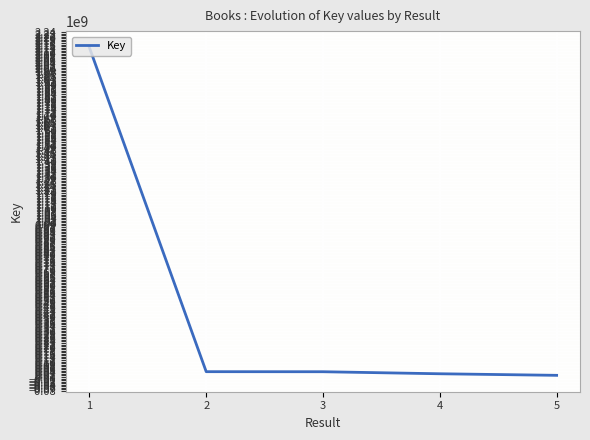

True or false: there are more than 2 points higher than both neighbors.

False